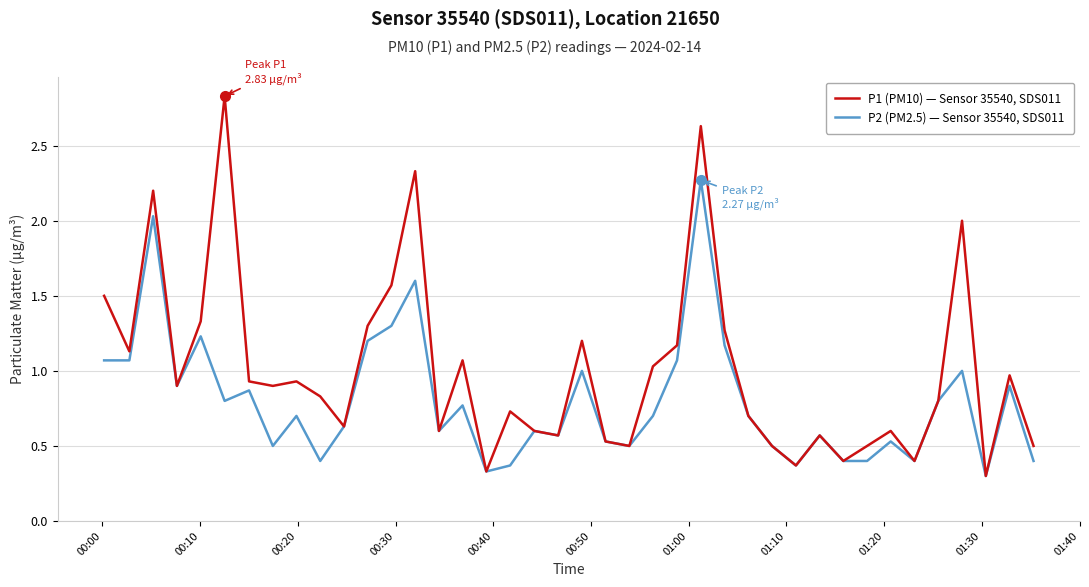

Rank the series by their average value, from highest to lowest.

P1 (PM10) — Sensor 35540, SDS011, P2 (PM2.5) — Sensor 35540, SDS011